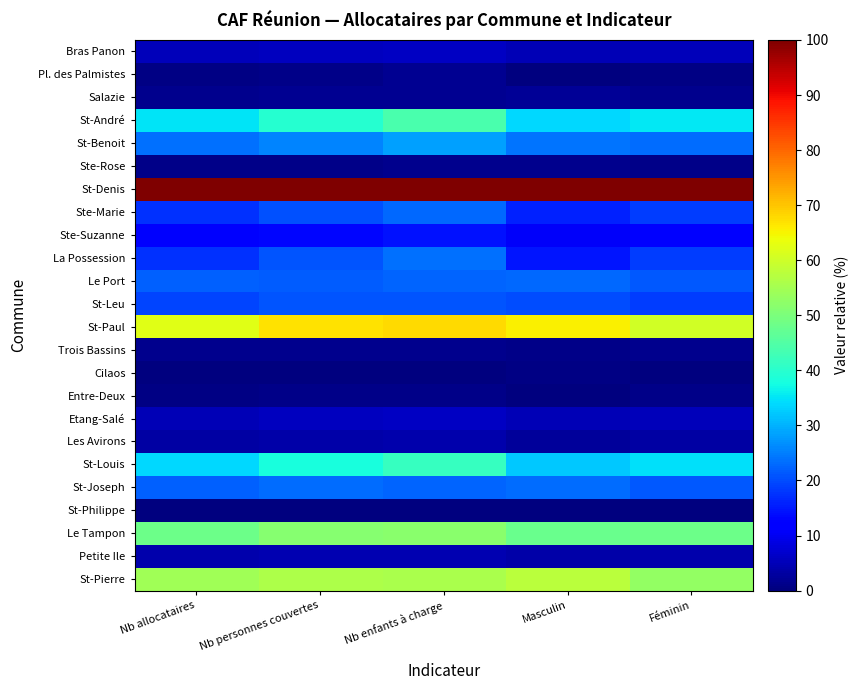

At which category does the chart reach its peak across all series?

Nb allocataires